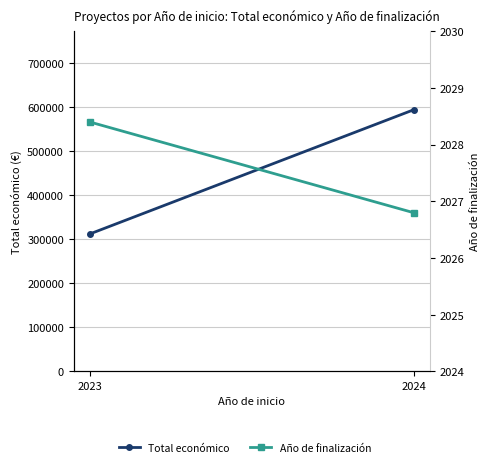

At how many categories does at least one series exceed 78937?

2